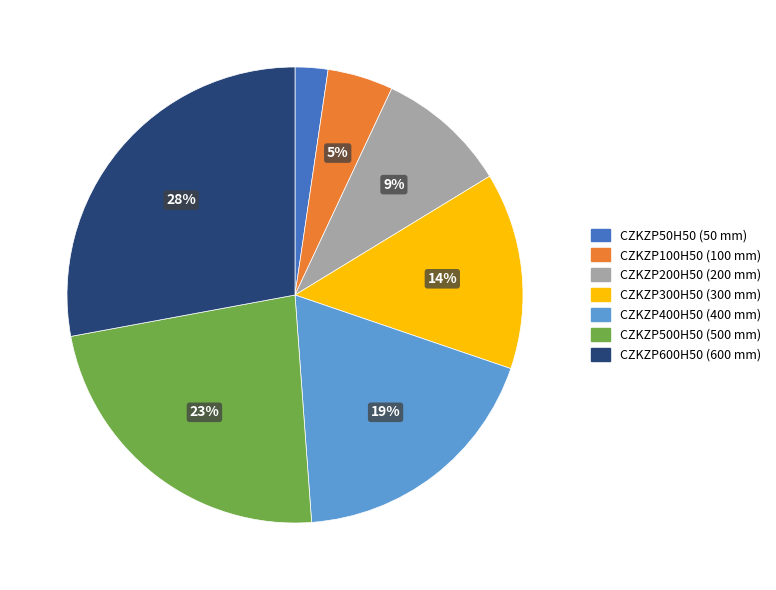

The CZKZP600H50 slice represents 28% of the pie. True or false?

True